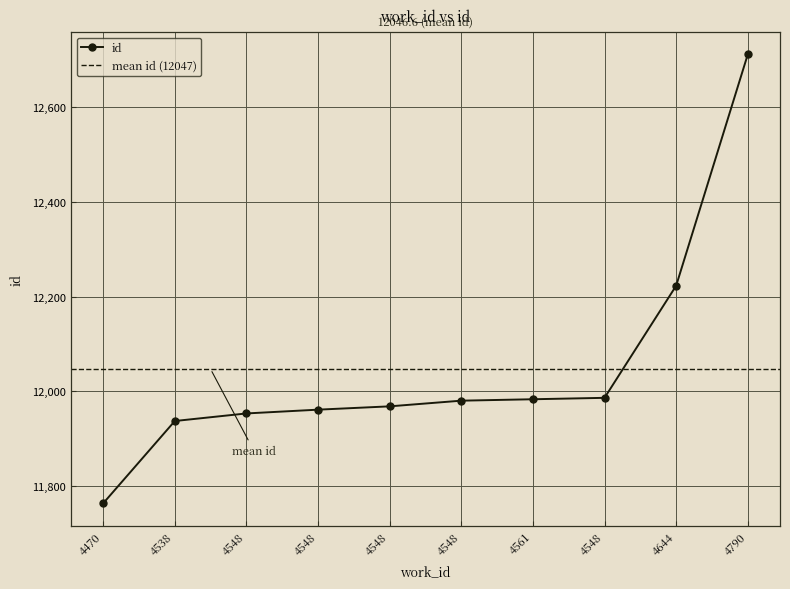

What value does the data have at 4561, to the nearest 10?

11980